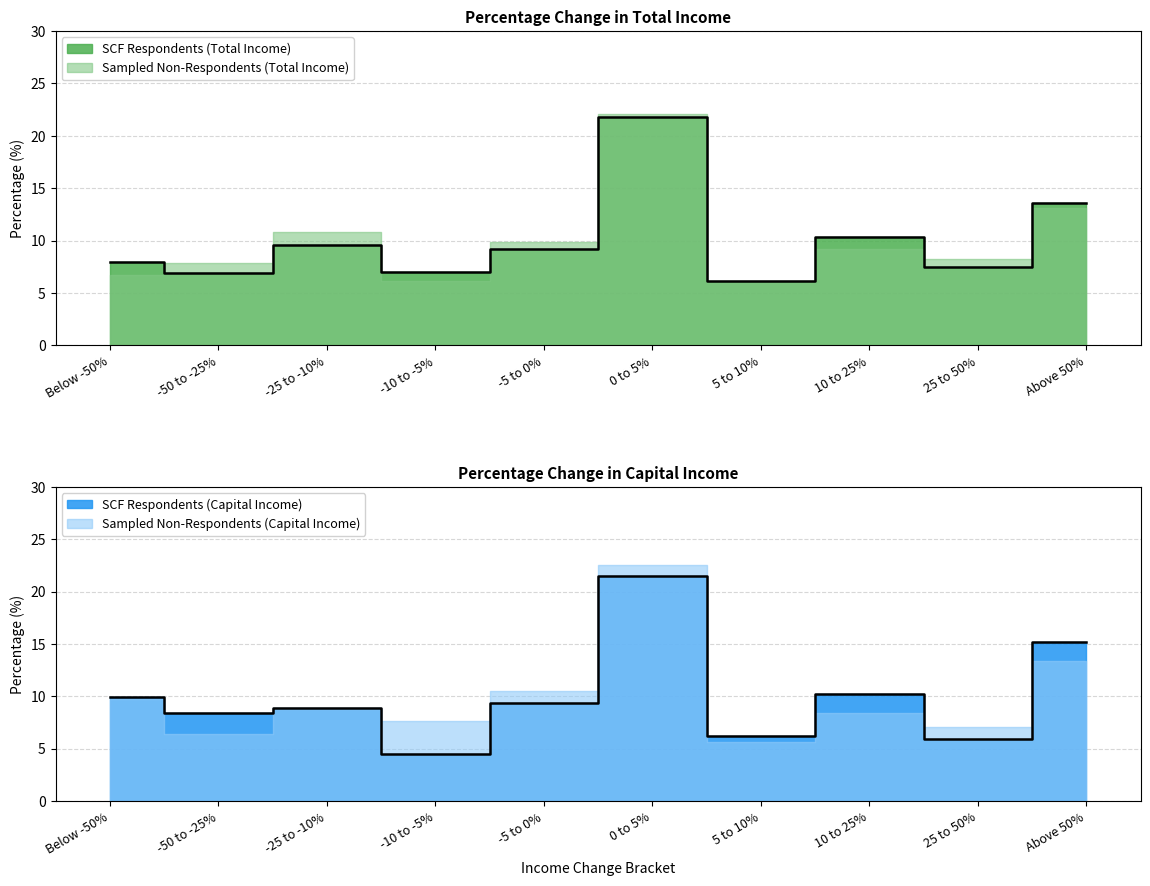

Does the chart have visible grid lines?

Yes